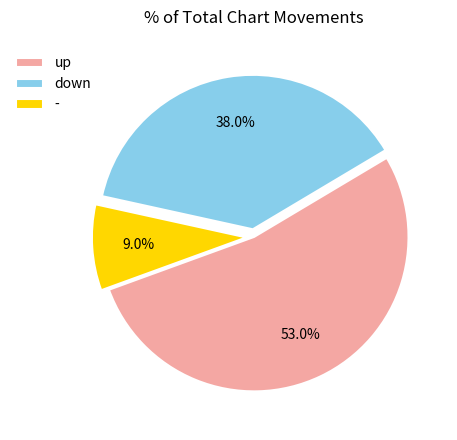

Does any single category account for the majority?

Yes